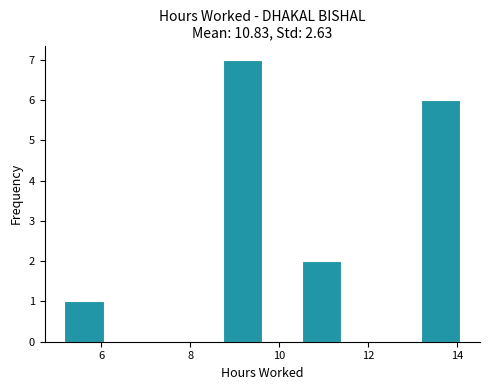

Which range on the x-axis has the tallest bar?

8.8 to 9.6